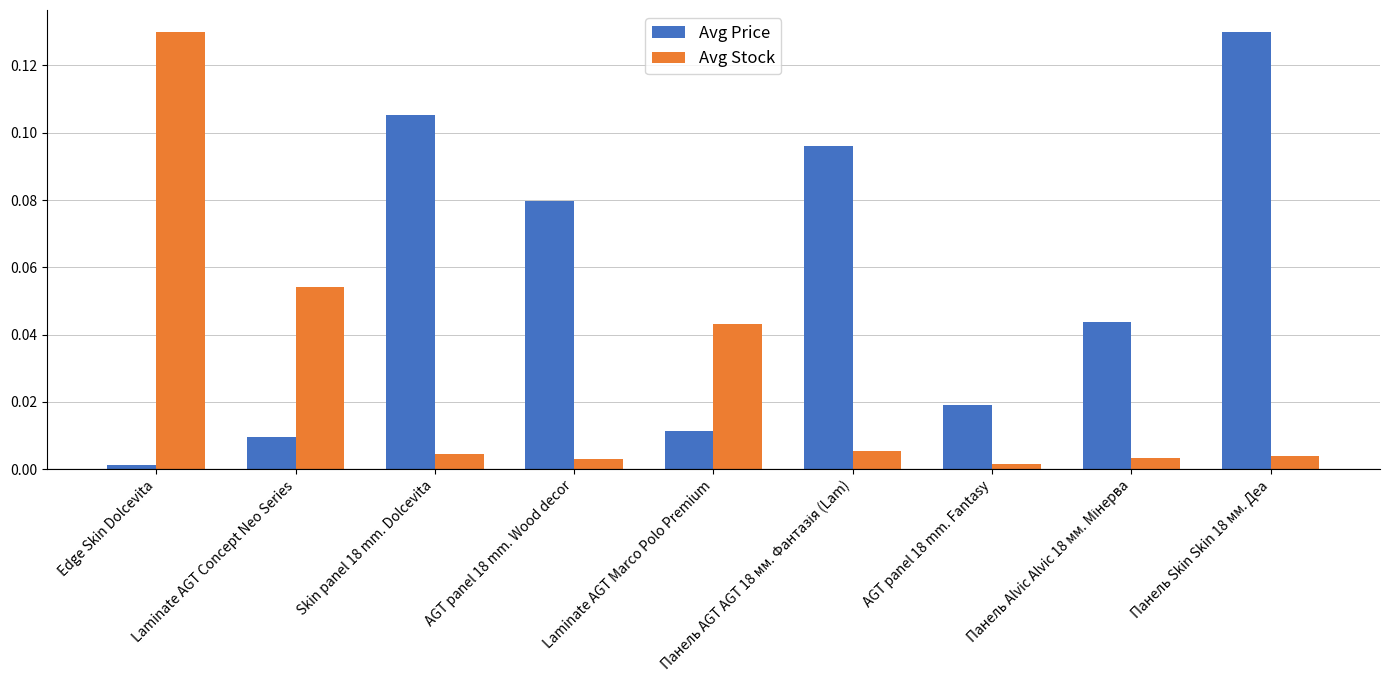

Rank the series by their average value, from lowest to highest.

Avg Stock, Avg Price